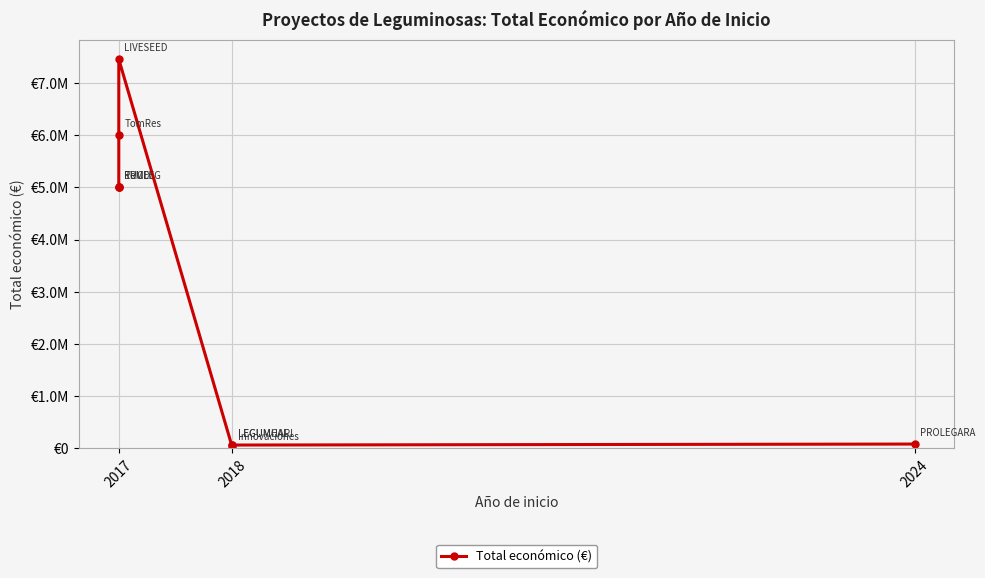

Does the chart display data point markers on the line(s)?

Yes